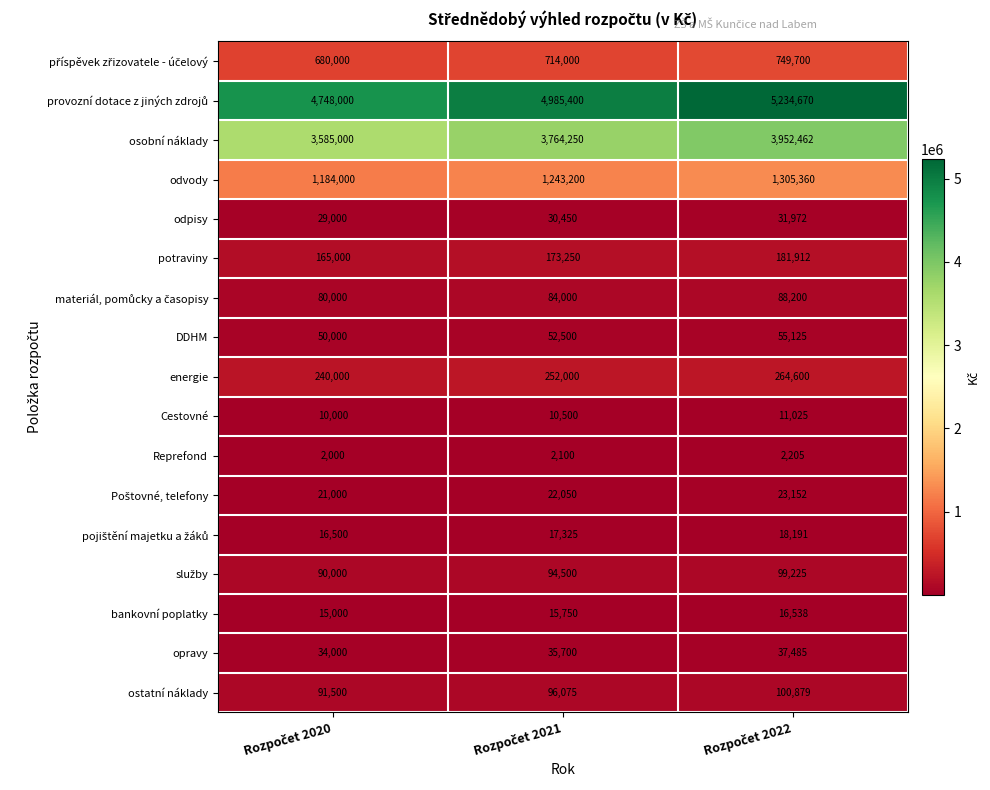

What is the difference between the maximum and minimum values in the energie series?

24600